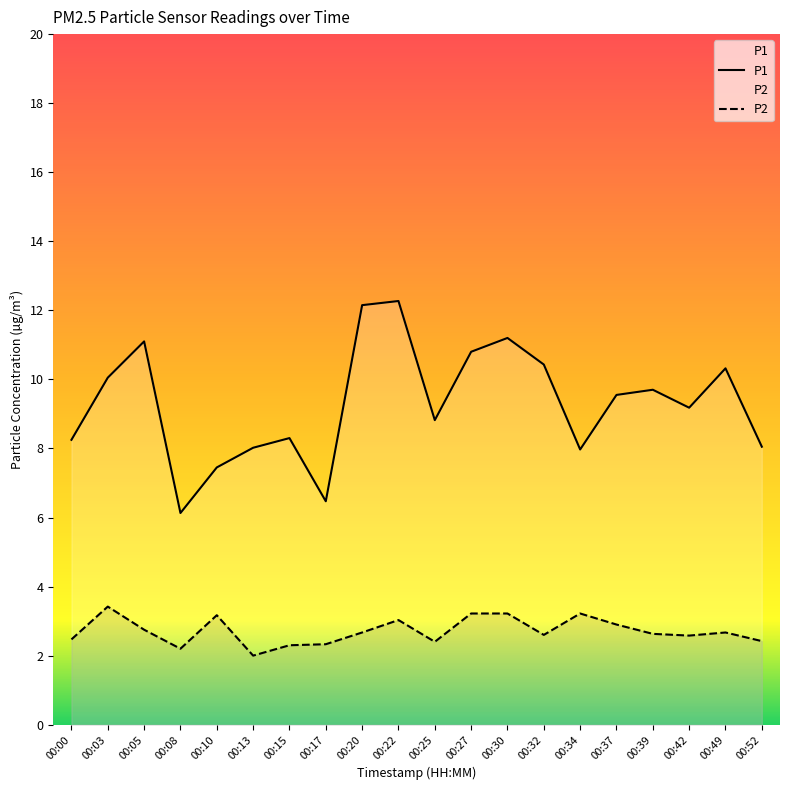

True or false: P2 has more than 1 interior local peaks.

True